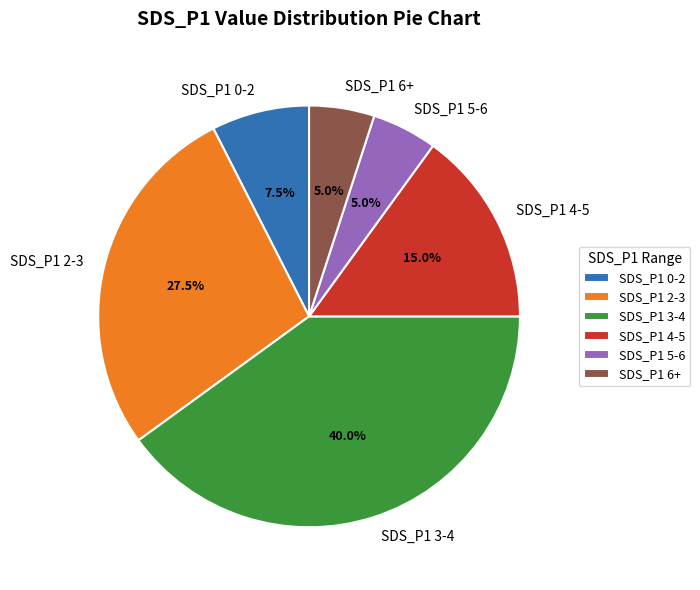

How many segments does this pie chart have?

6